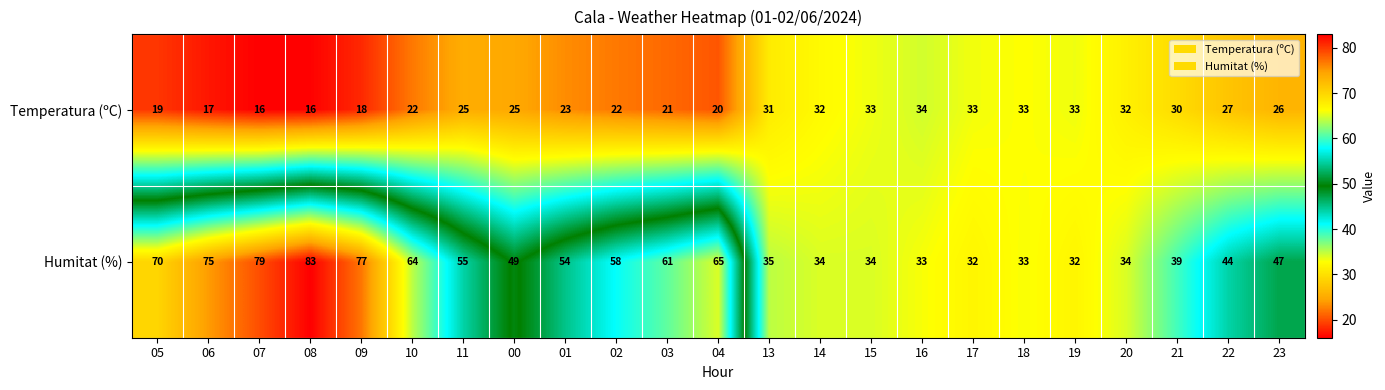

Rank the series at 21 from lowest to highest value.

Temperatura (ºC), Humitat (%)